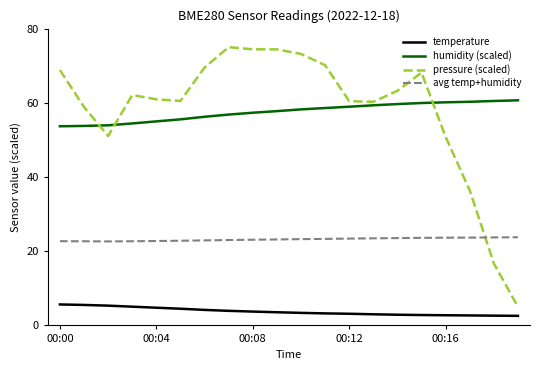

After their last crossing, which series has the higher values: pressure (scaled) or humidity (scaled)?

humidity (scaled)